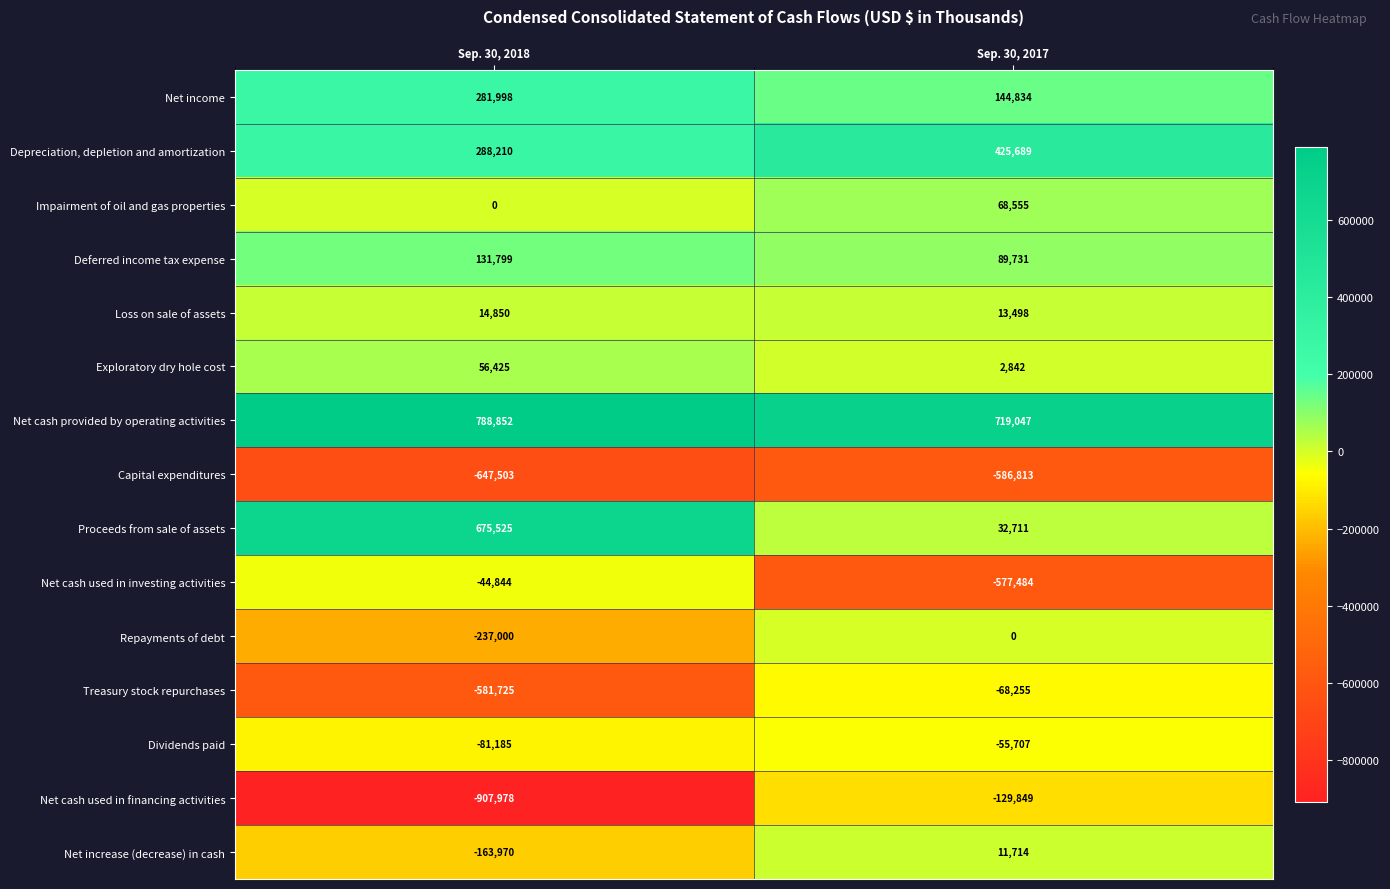

Reading right to left, extract all data points from this chart.

Net income: 144834	281998
Depreciation, depletion and amortization: 425689	288210
Impairment of oil and gas properties: 68555	0
Deferred income tax expense: 89731	131799
Loss on sale of assets: 13498	14850
Exploratory dry hole cost: 2842	56425
Net cash provided by operating activities: 719047	788852
Capital expenditures: -586813	-647503
Proceeds from sale of assets: 32711	675525
Net cash used in investing activities: -577484	-44844
Repayments of debt: 0	-237000
Treasury stock repurchases: -68255	-581725
Dividends paid: -55707	-81185
Net cash used in financing activities: -129849	-907978
Net increase (decrease) in cash: 11714	-163970